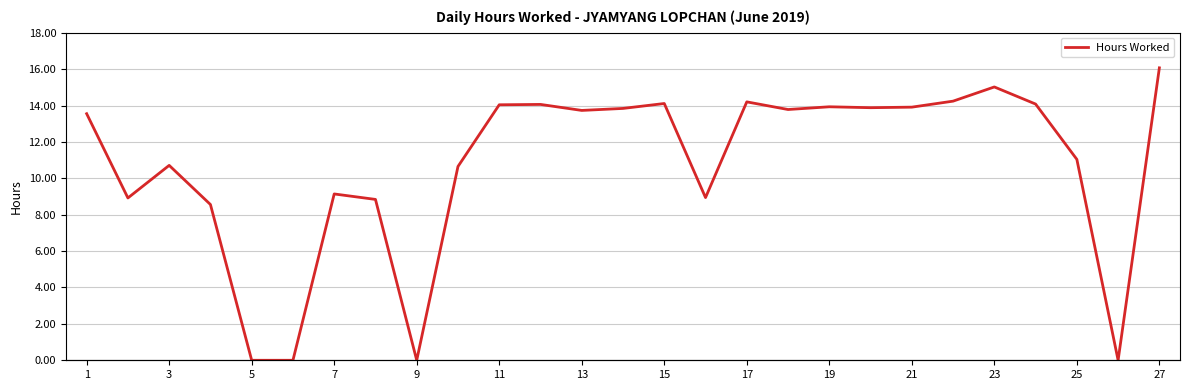

Does the chart display data point markers on the line(s)?

No